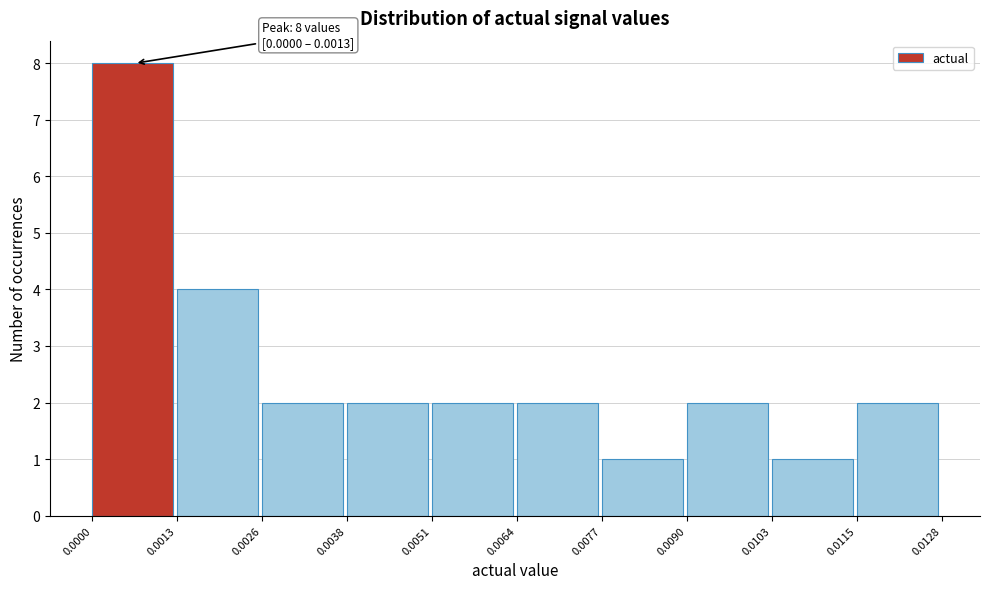

Which range on the x-axis has the tallest bar?

0.0000 to 0.0013